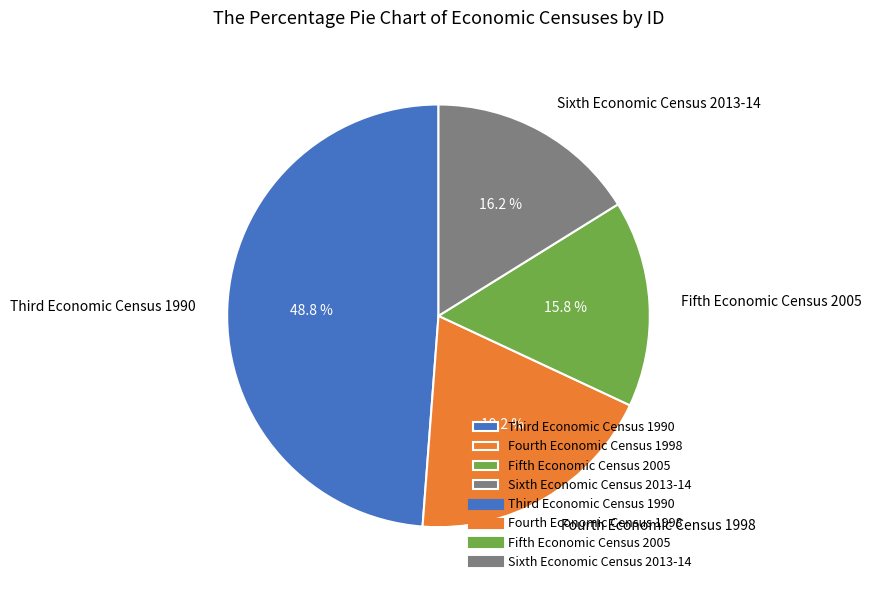

True or false: Fifth Economic Census 2005 accounts for 16% of the total.

True